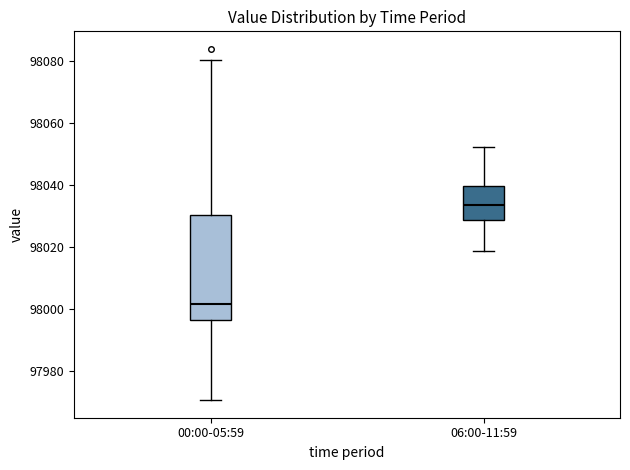

Reading left to right, transcribe this box plot: for each box, give where its median line is, the range the box spans, and where its two whiskers end, as read against the y-axis. The values are not printed on the chart, so give them approximately, as read against the axis.

00:00-05:59: median 98002, box 97996 to 98030, whiskers 97970 to 98080
06:00-11:59: median 98034, box 98028 to 98040, whiskers 98018 to 98052